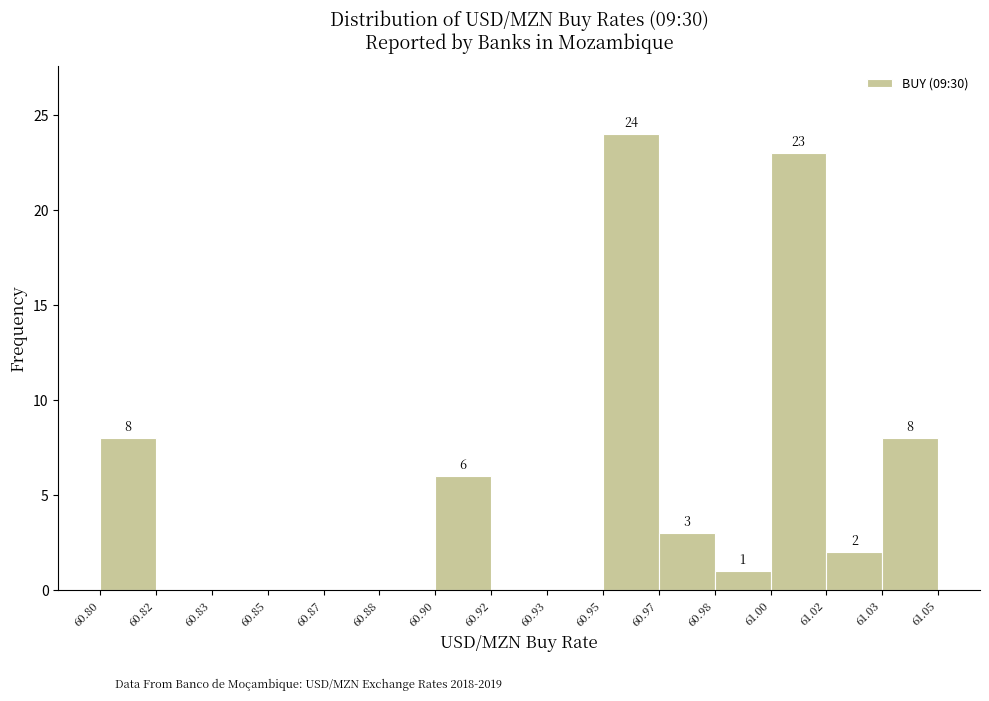

Reading left to right, extract all data points from this chart.

60.80=8	60.82=0	60.83=0	60.85=0	60.87=0	60.88=0	60.90=6	60.92=0	60.93=0	60.95=24	60.97=3	60.98=1	61.00=23	61.02=2	61.03=8